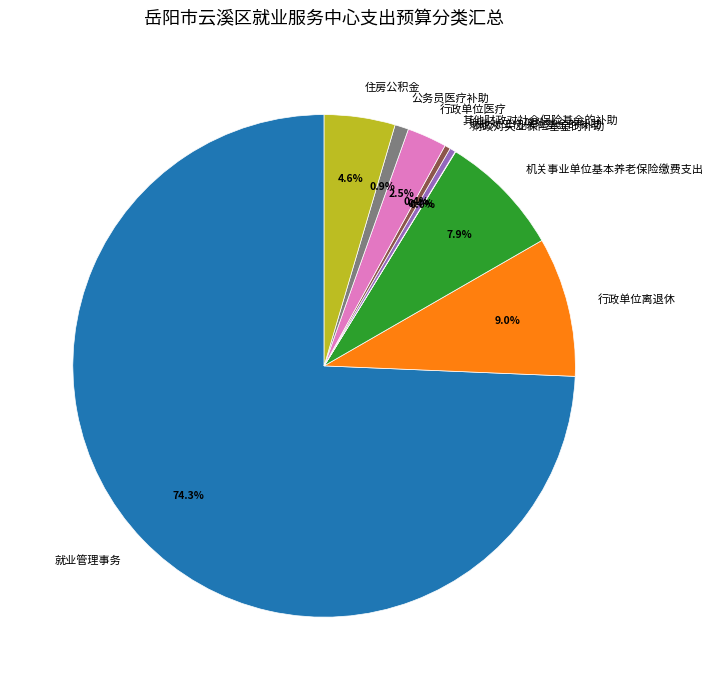

To the nearest percent, what is the average slice percentage?

11%